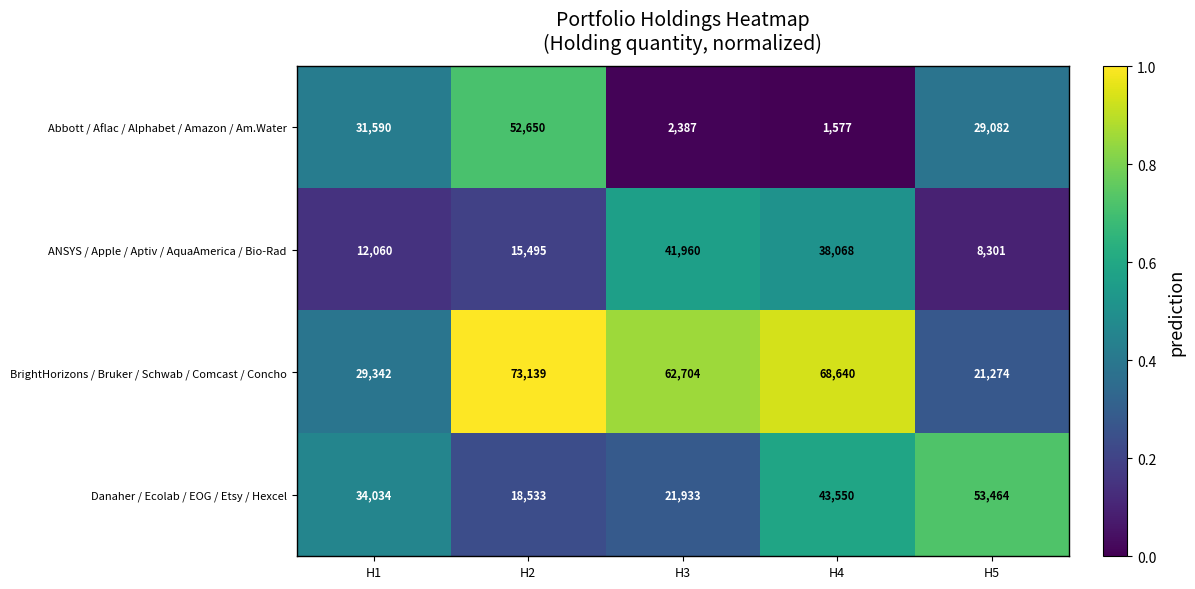

At which category is the sum across all series the highest?

H2